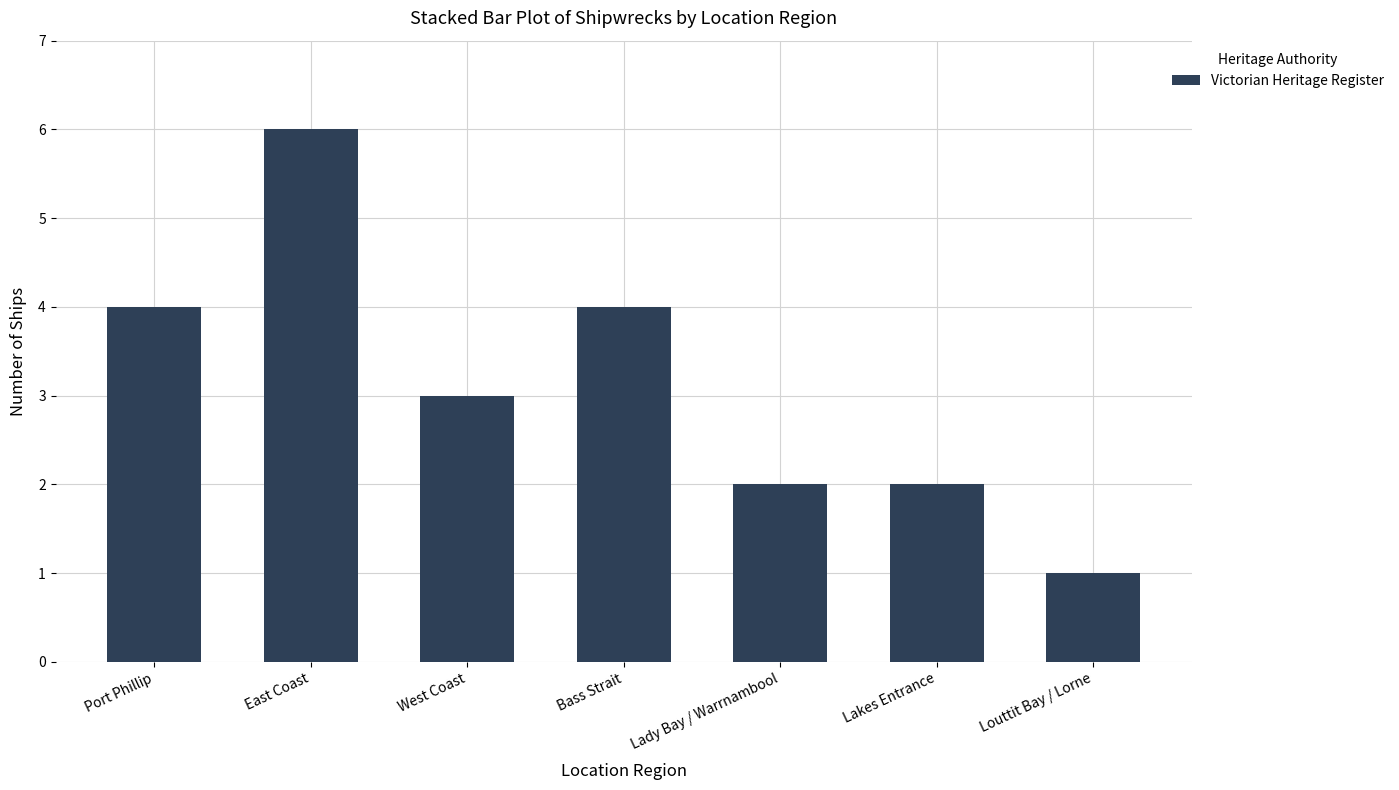

What value does the data have at Port Phillip?

4